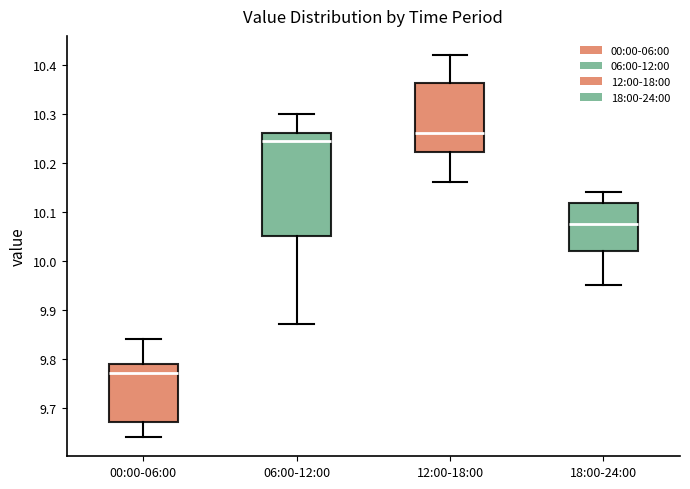

Comparing the boxes themselves (not the whiskers), which one is the tallest?

06:00-12:00